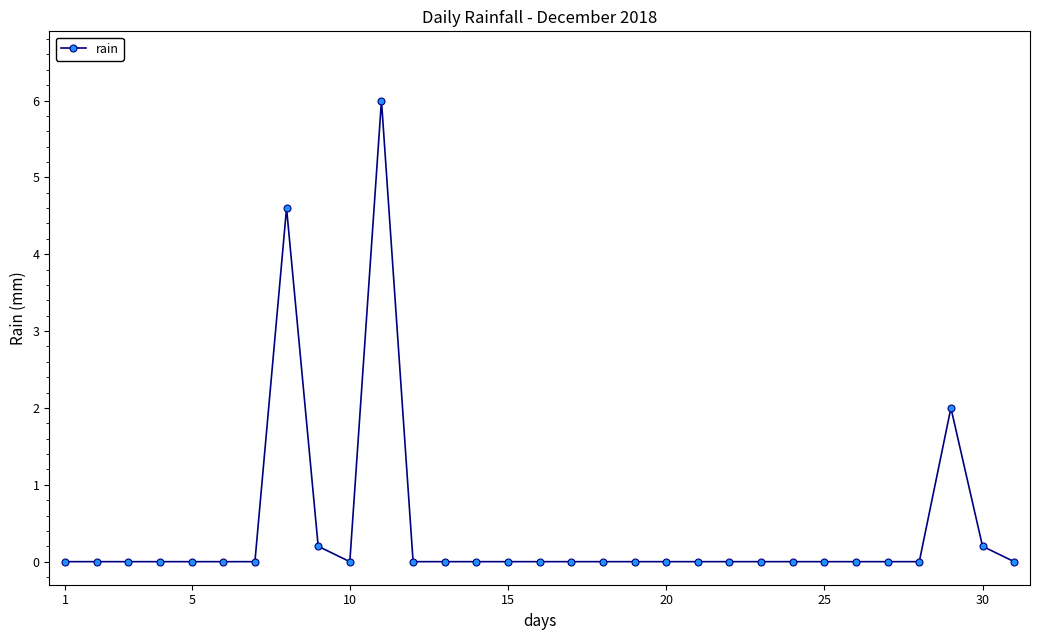

What is the difference between the maximum and minimum values?

6.0